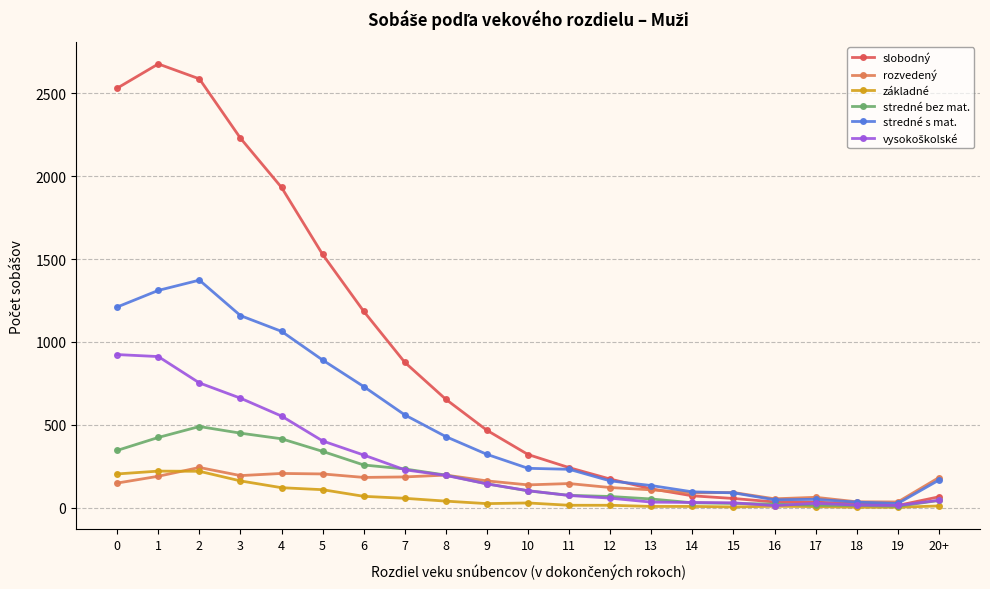

What is the label of the 8th point from the left?

7